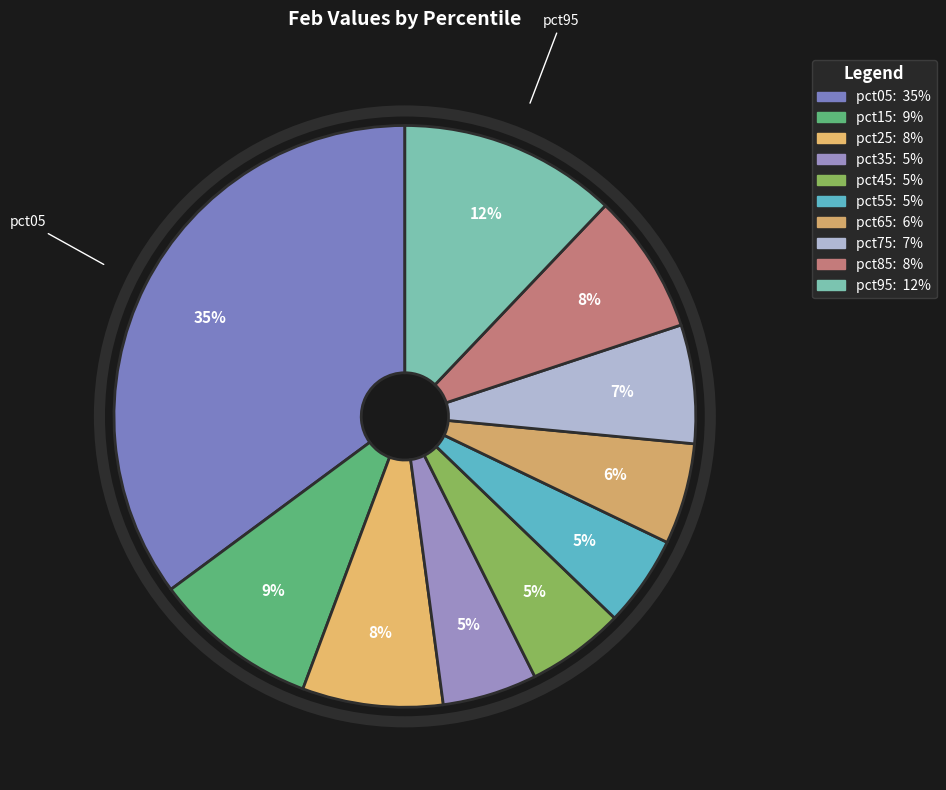

To the nearest percent, what is the average slice percentage?

10%